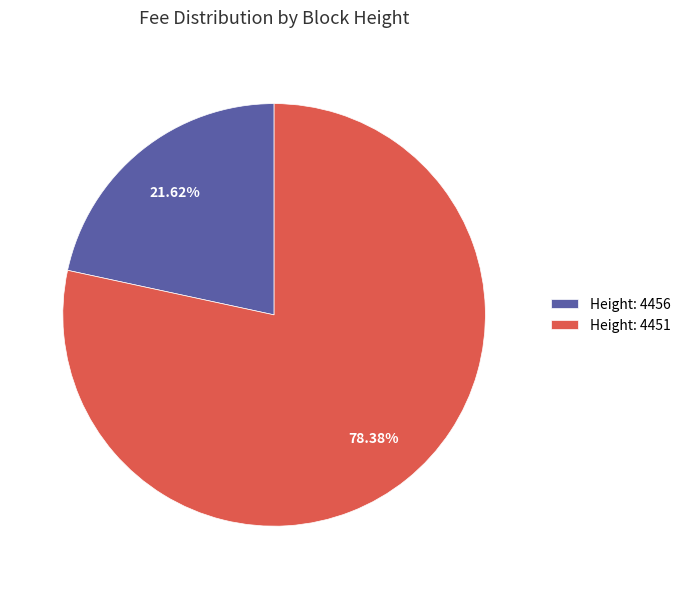

Combined, do Height: 4456 and Height: 4451 account for over 50%?

Yes